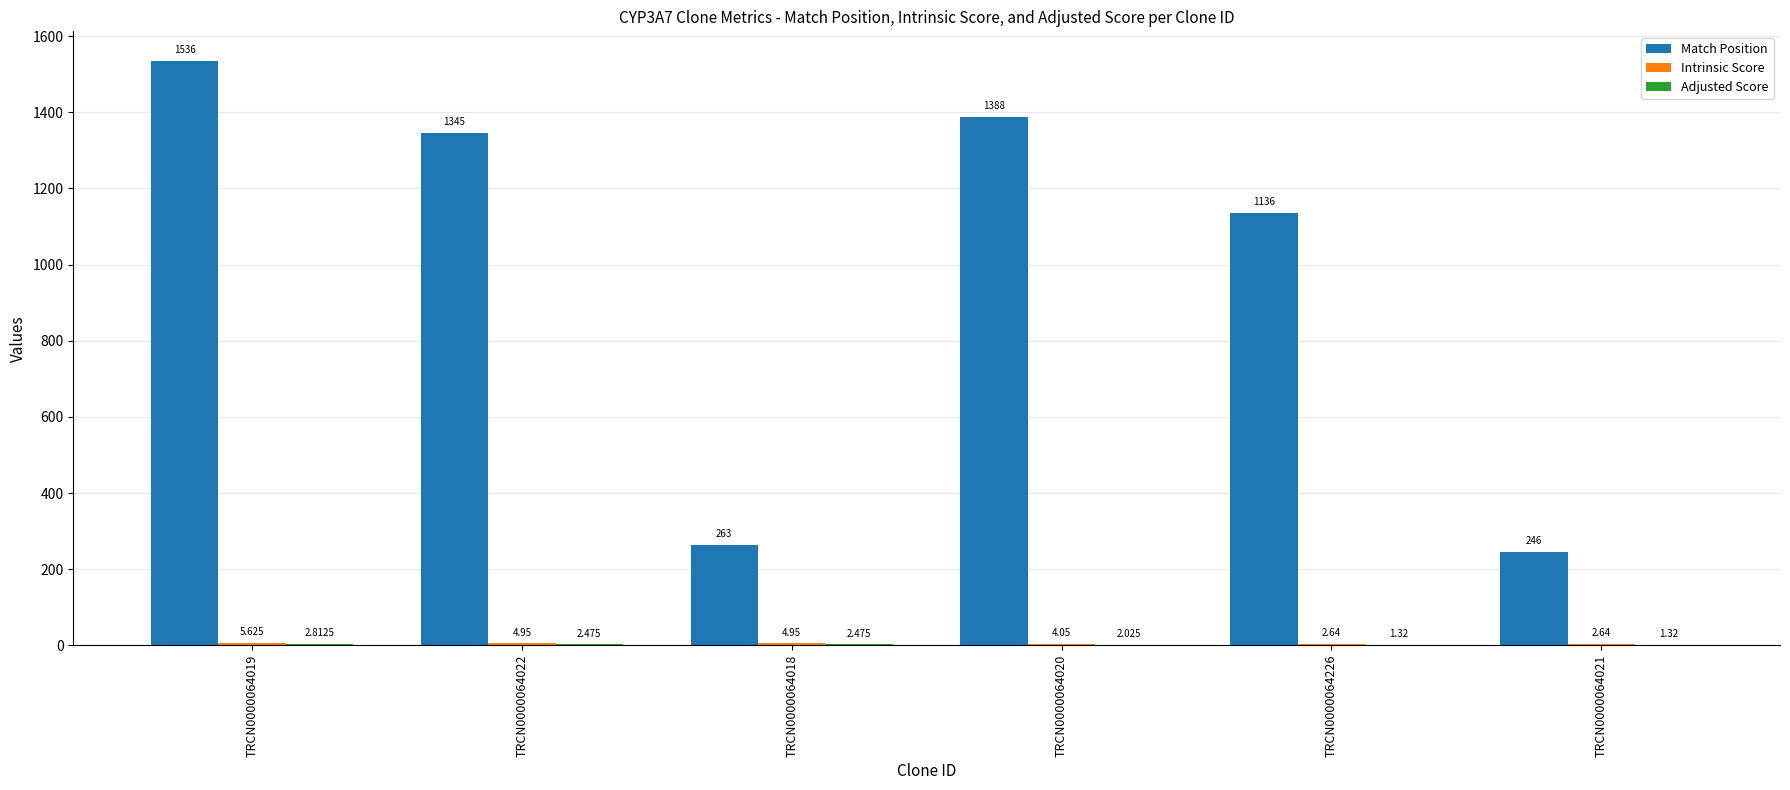

Which series has the largest total across all categories?

Match Position